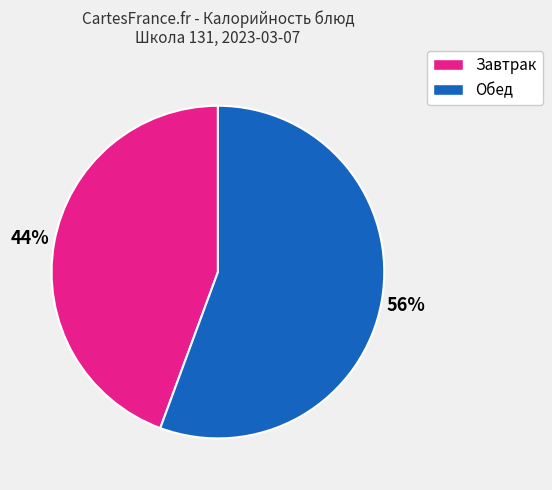

Does any single category account for the majority?

Yes